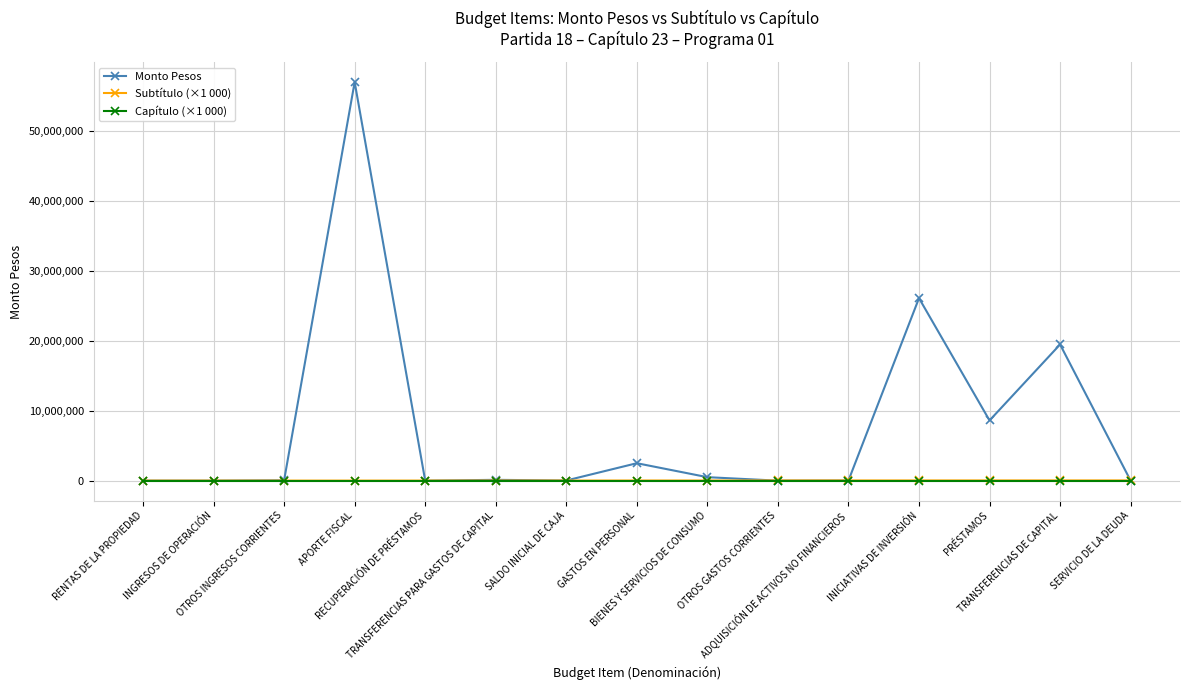

What is the lowest value of the Capítulo (×1 000) series?

23000